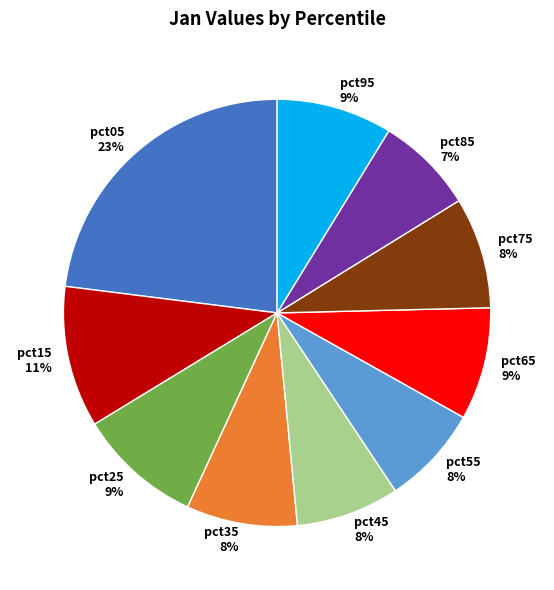

Between pct25 9% and pct55 8%, which is larger?

pct25 9%